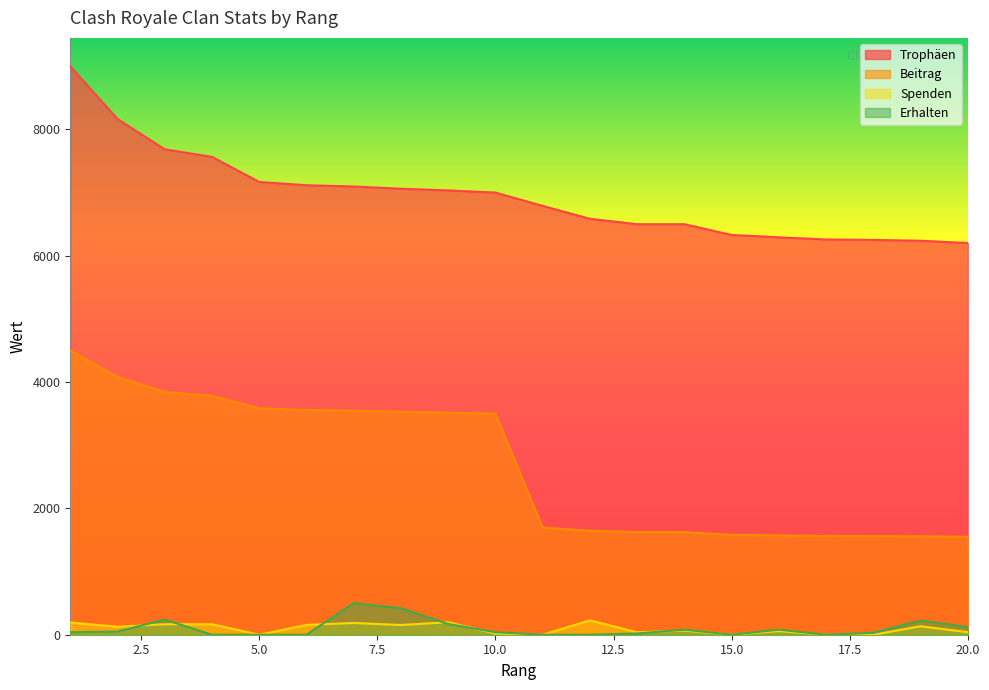

Reading left to right, extract all data points from this chart.

Trophäen: 1=9000	2=8165	3=7686	4=7566	5=7169	6=7117	7=7097	8=7062	9=7035	10=7001	11=6790	12=6586	13=6500	14=6500	15=6330	16=6292	17=6258	18=6251	19=6238	20=6202
Beitrag: 1=4500	2=4082	3=3843	4=3783	5=3584	6=3558	7=3548	8=3531	9=3517	10=3500	11=1697	12=1646	13=1625	14=1625	15=1582	16=1573	17=1564	18=1562	19=1559	20=1550
Spenden: 1=194	2=126	3=166	4=166	5=0	6=156	7=186	8=154	9=198	10=18	11=0	12=228	13=38	14=66	15=0	16=58	17=0	18=0	19=134	20=41
Erhalten: 1=40	2=50	3=240	4=0	5=0	6=0	7=500	8=420	9=170	10=40	11=0	12=0	13=20	14=80	15=0	16=80	17=0	18=30	19=225	20=120